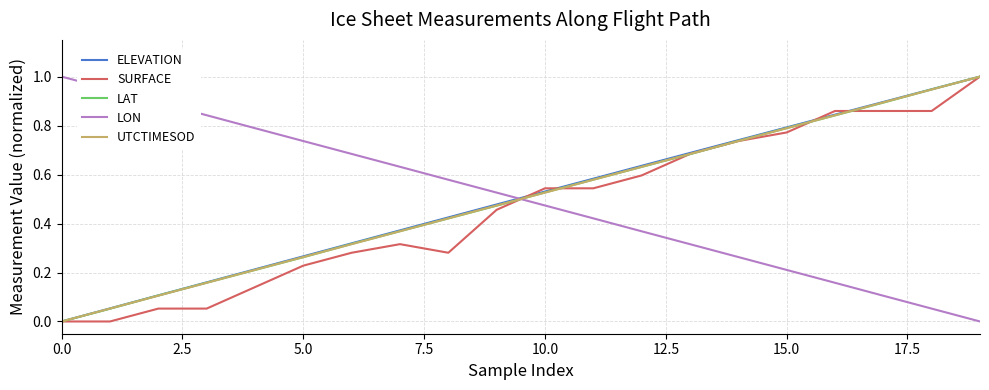

What is the maximum value shown in the chart?

1.0